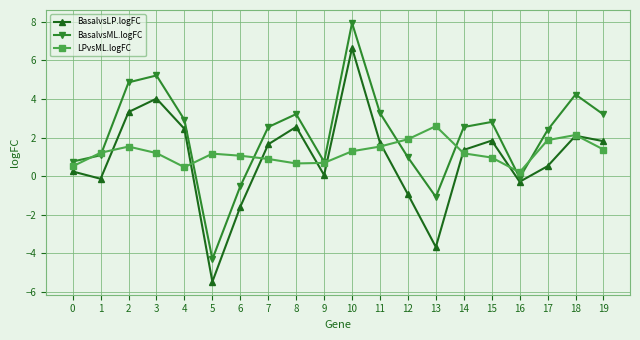

True or false: BasalvsLP.logFC has a value of 1.8 at 19.

True